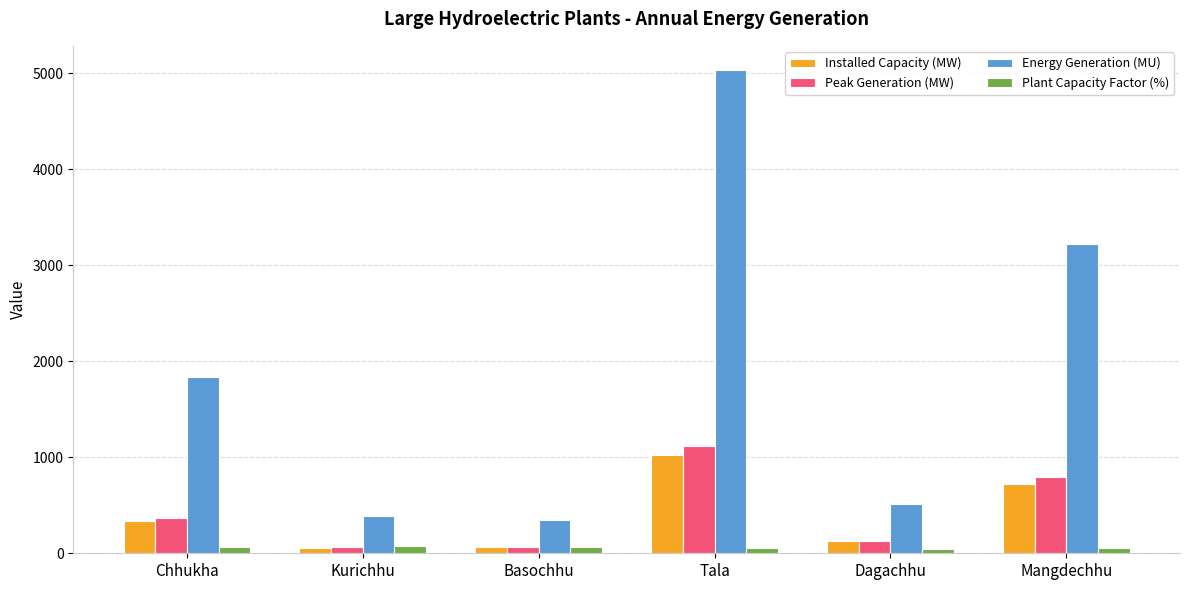

What is the average value of the Energy Generation (MU) series?

1891.0